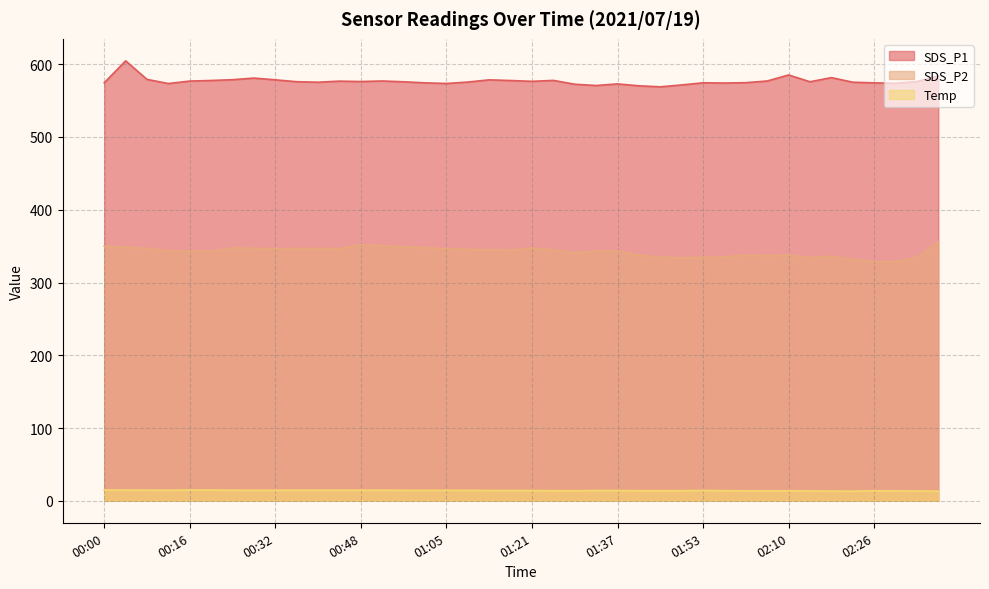

Which category has the highest value in the SDS_P1 series?

00:04